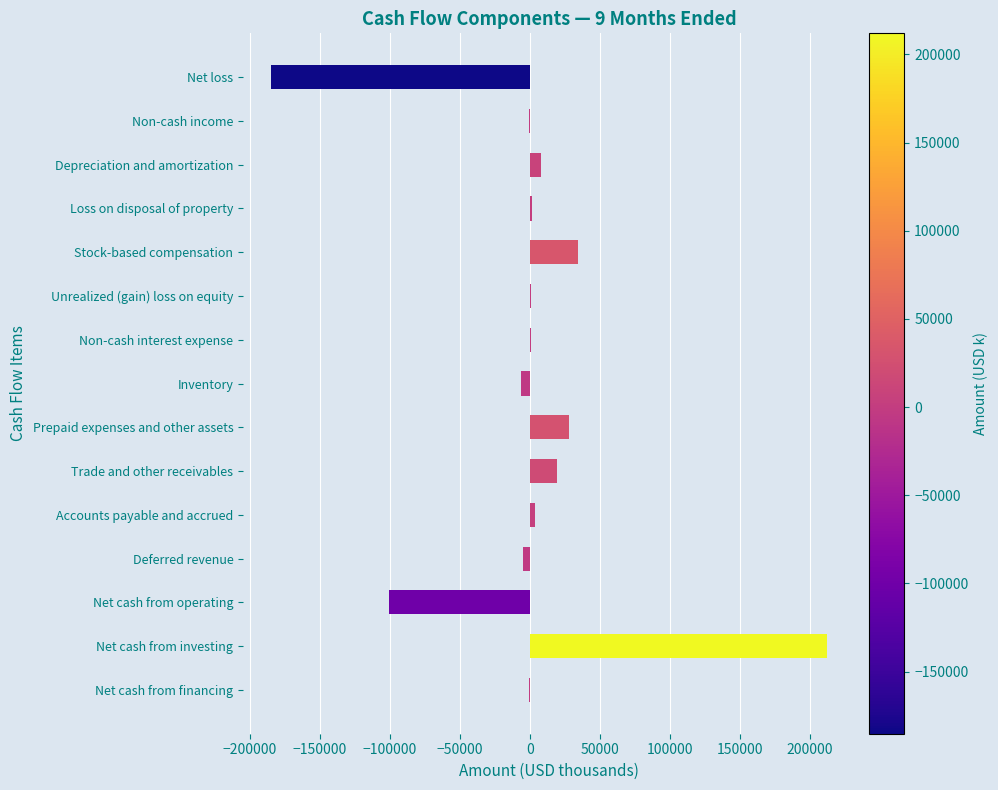

Which label corresponds to the largest value in the chart?

Net cash from investing